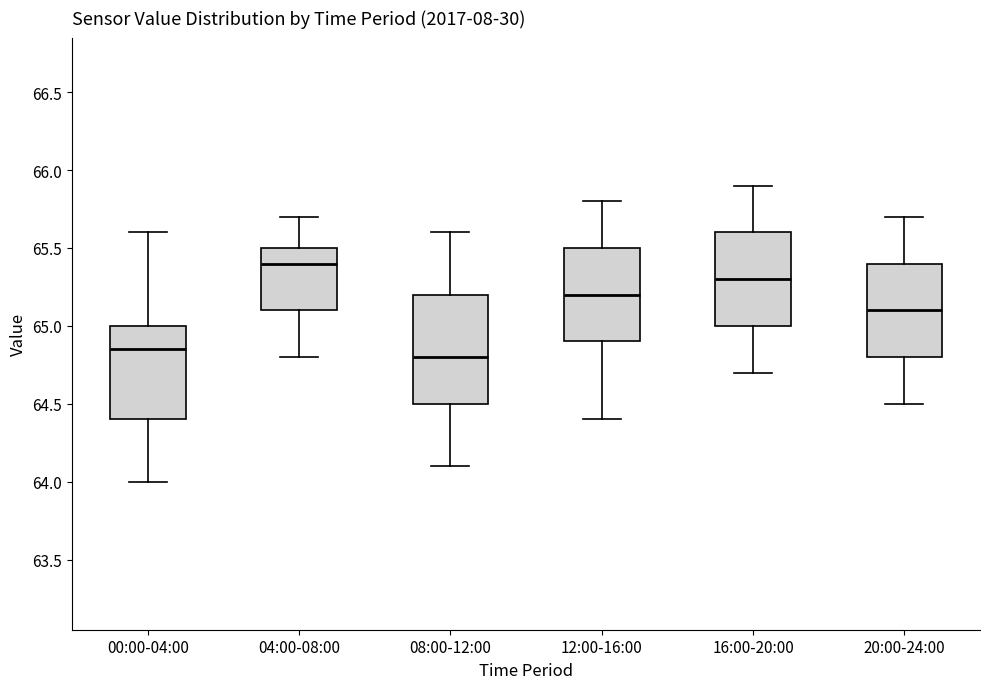

Where does the median line of the box for 00:00-04:00 sit on the y-axis? The values are not printed on the chart, so give them approximately, as read against the axis.

64.85